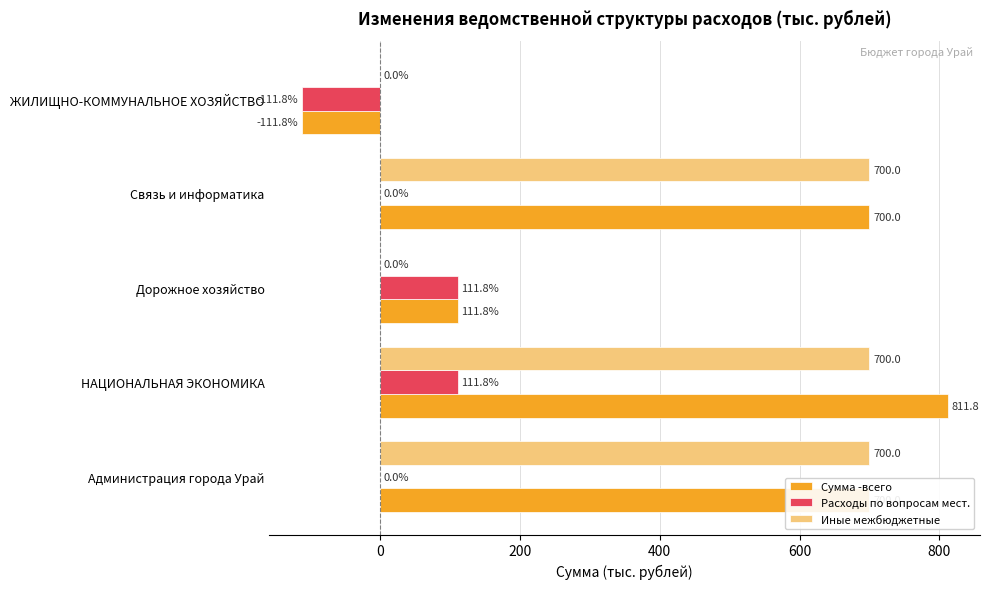

At which category is the sum across all series the highest?

НАЦИОНАЛЬНАЯ ЭКОНОМИКА